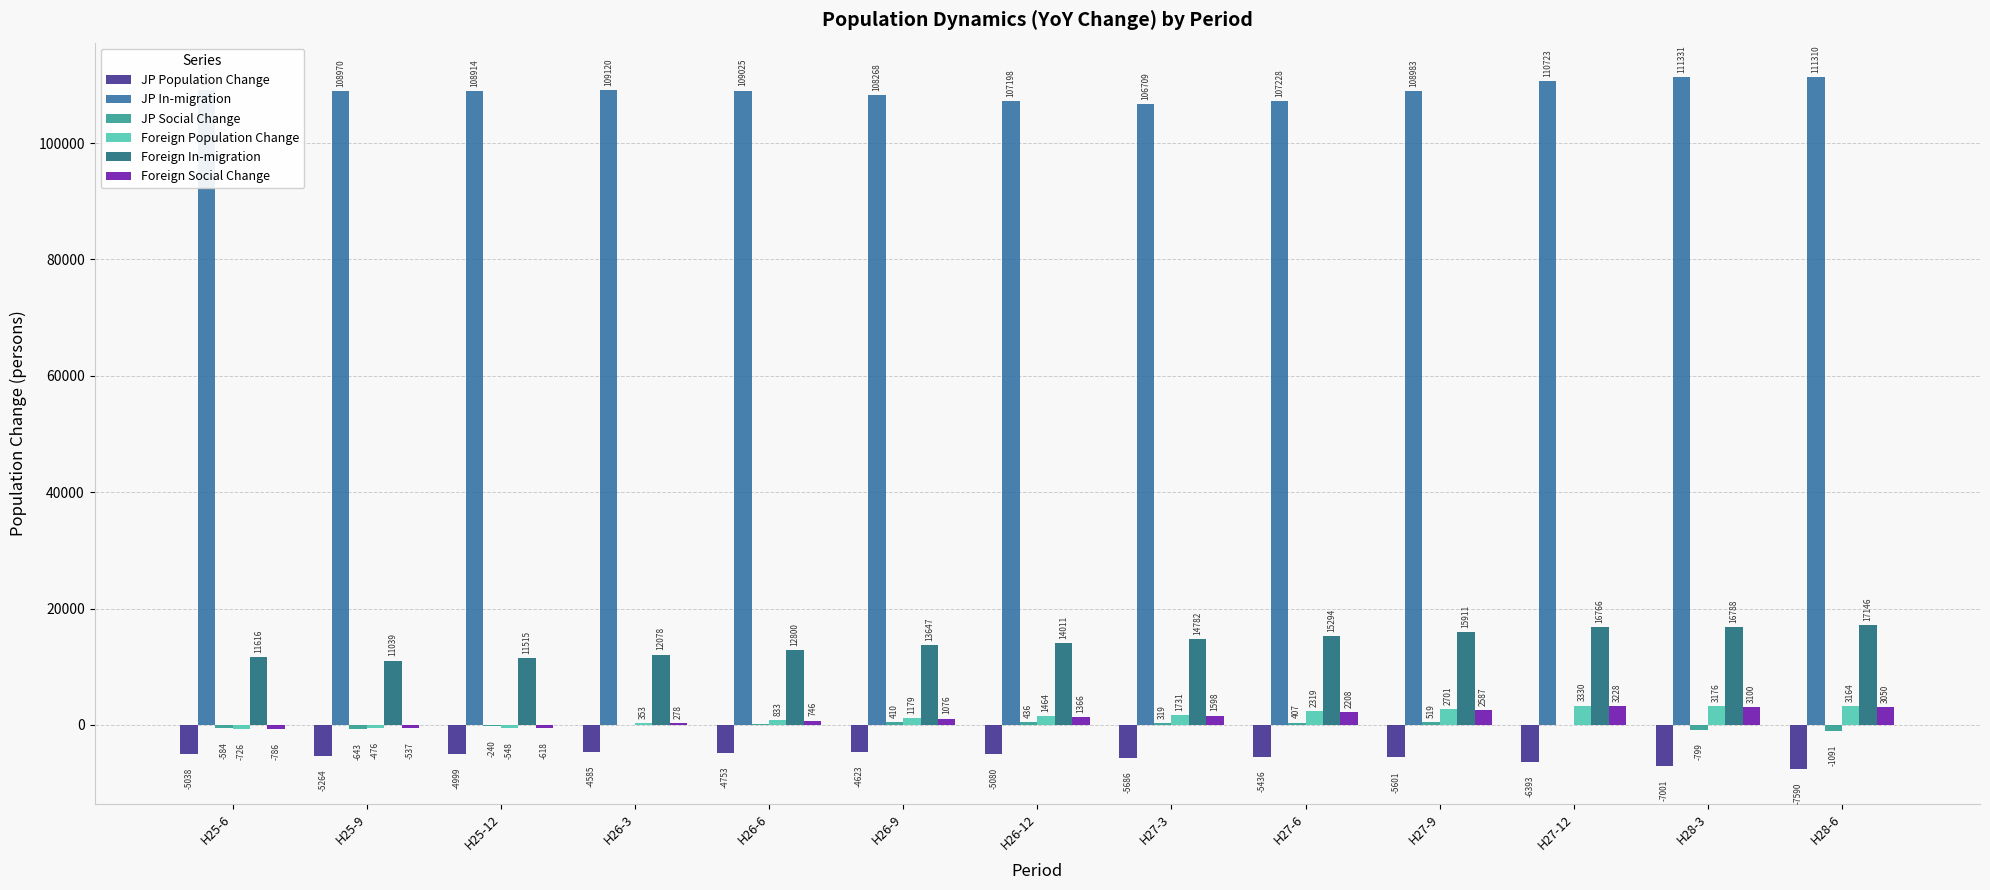

The value of JP Population Change at H28-3 is -7001. True or false?

True